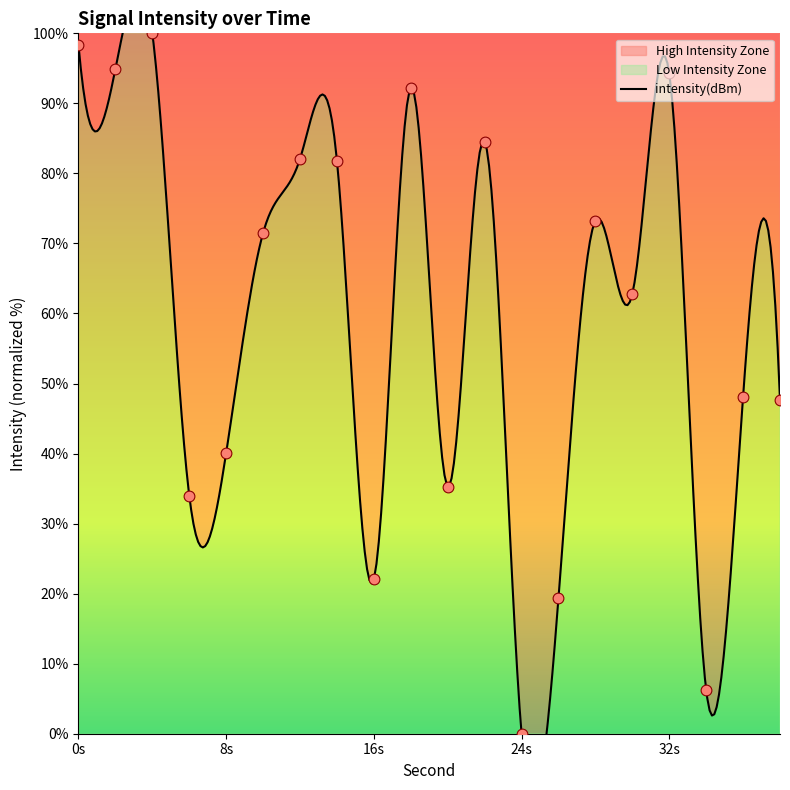

What is the ratio of the value at 6 to the value at 38?

0.7